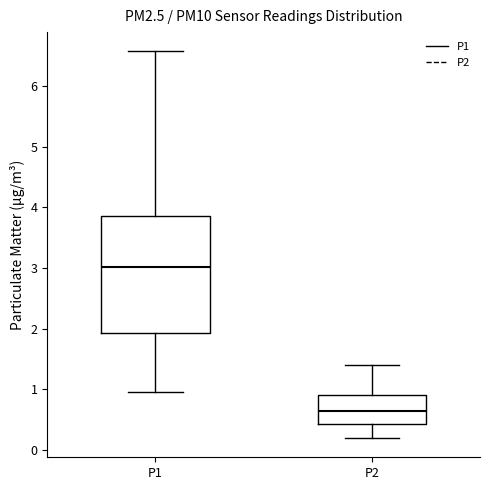

Reading left to right, transcribe this box plot: for each box, give where its median line is, the range the box spans, and where its two whiskers end, as read against the y-axis. The values are not printed on the chart, so give them approximately, as read against the axis.

P1: median 3.0, box 1.9 to 3.9, whiskers 1.0 to 6.6
P2: median 0.6, box 0.4 to 0.9, whiskers 0.2 to 1.4